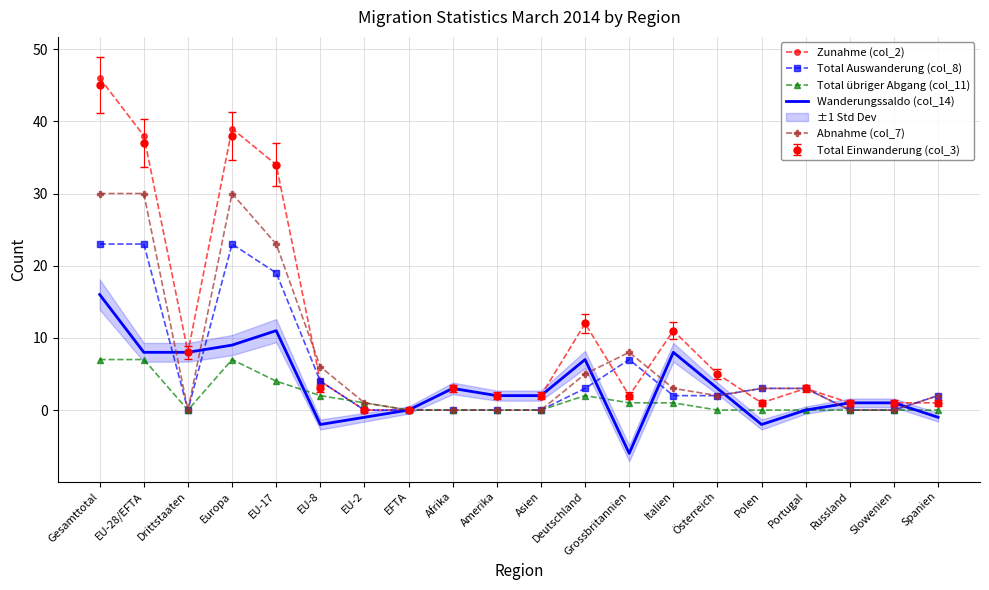

True or false: Total übriger Abgang (col_11) and Abnahme (col_7) intersect in this chart.

False